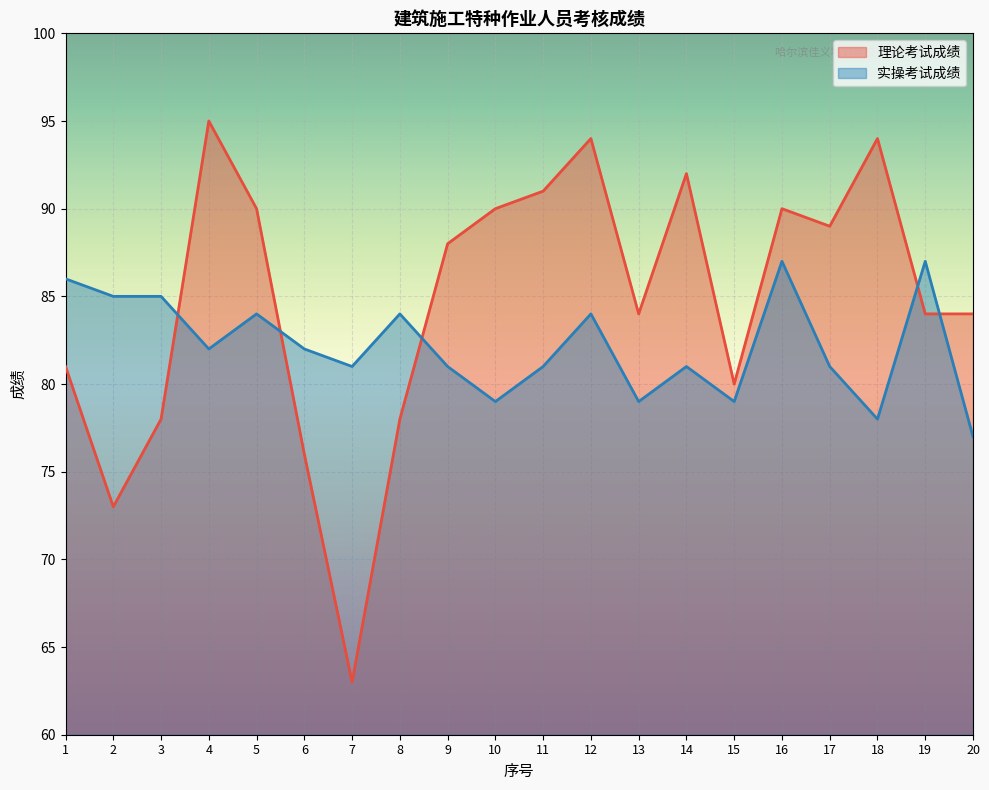

Is it true that 实操考试成绩 equals 79 at 13?

True